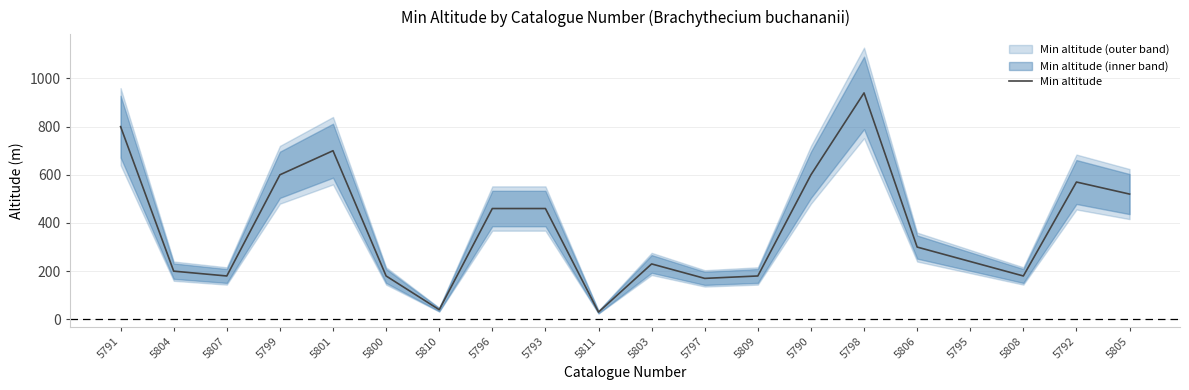

What is the smallest value displayed?

30